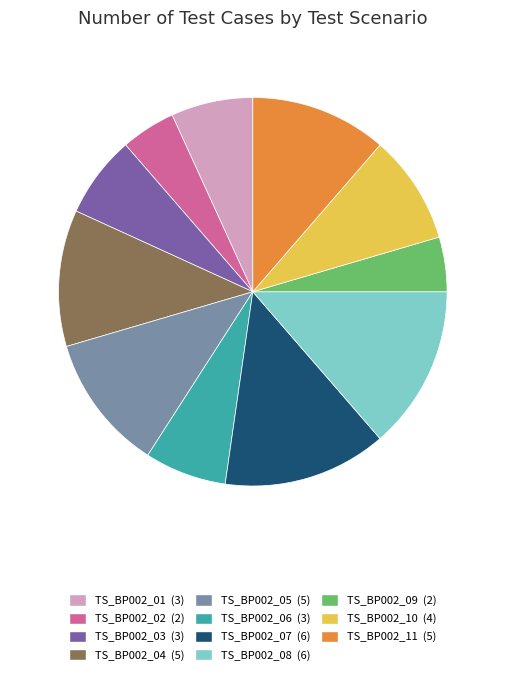

Count the number of slices in the pie.

11